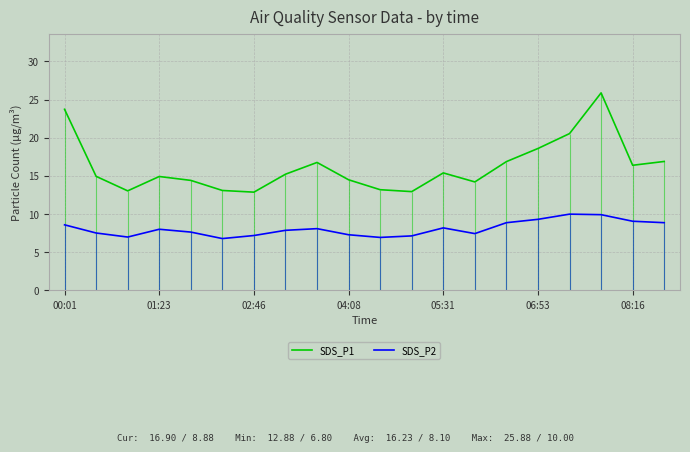

What is the total value across all series at 00:01?

32.3